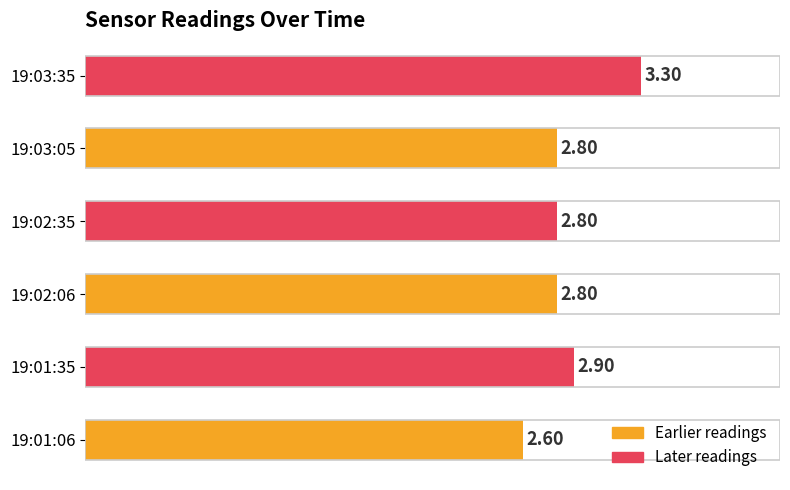

What is the change in value from 19:01:06 to 19:01:35?

+0.3